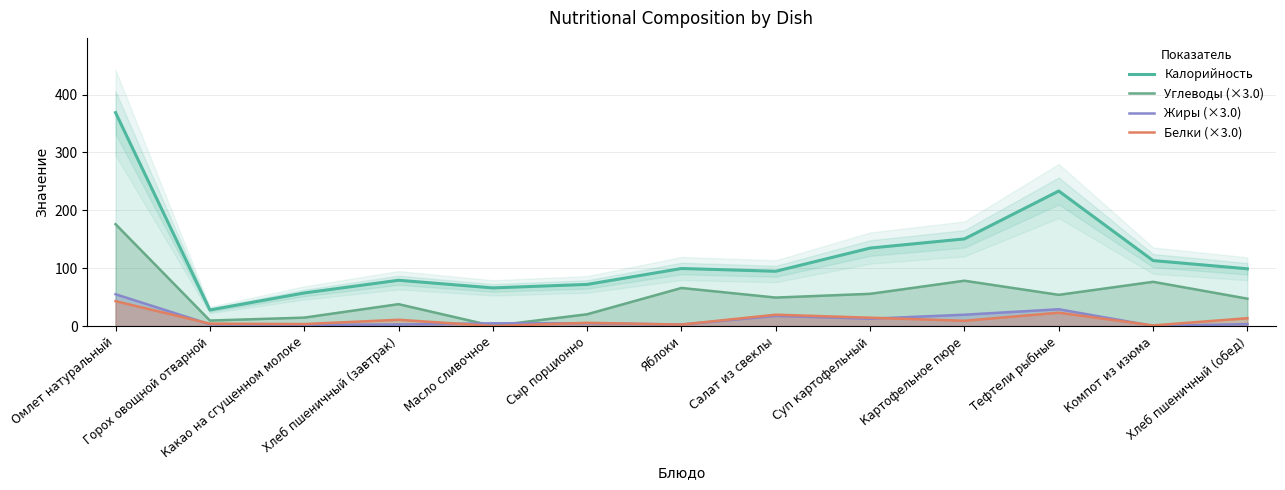

The Белки (×3.0) series shows 1.6 at Компот из изюма. True or false?

False